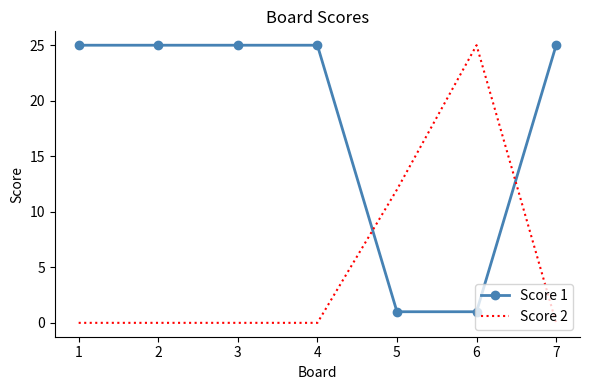

Reading right to left, what are all the values shown in this chart?

Score 1: 7=25	6=1	5=1	4=25	3=25	2=25	1=25
Score 2: 7=0	6=25	5=12	4=0	3=0	2=0	1=0